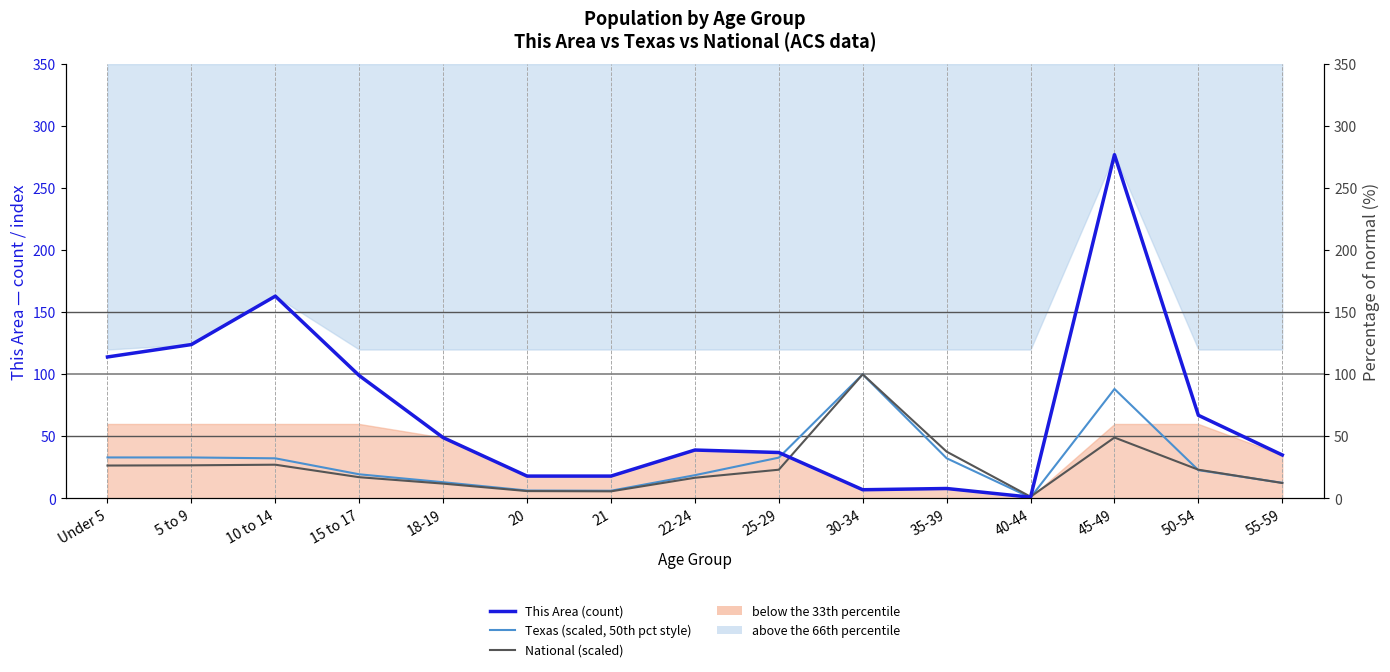

What is the minimum value for Texas (scaled, 50th pct style)?

0.7